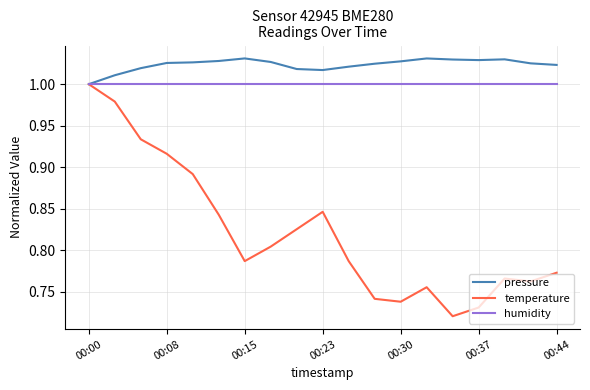

What are all the series names shown in the legend?

pressure, temperature, humidity